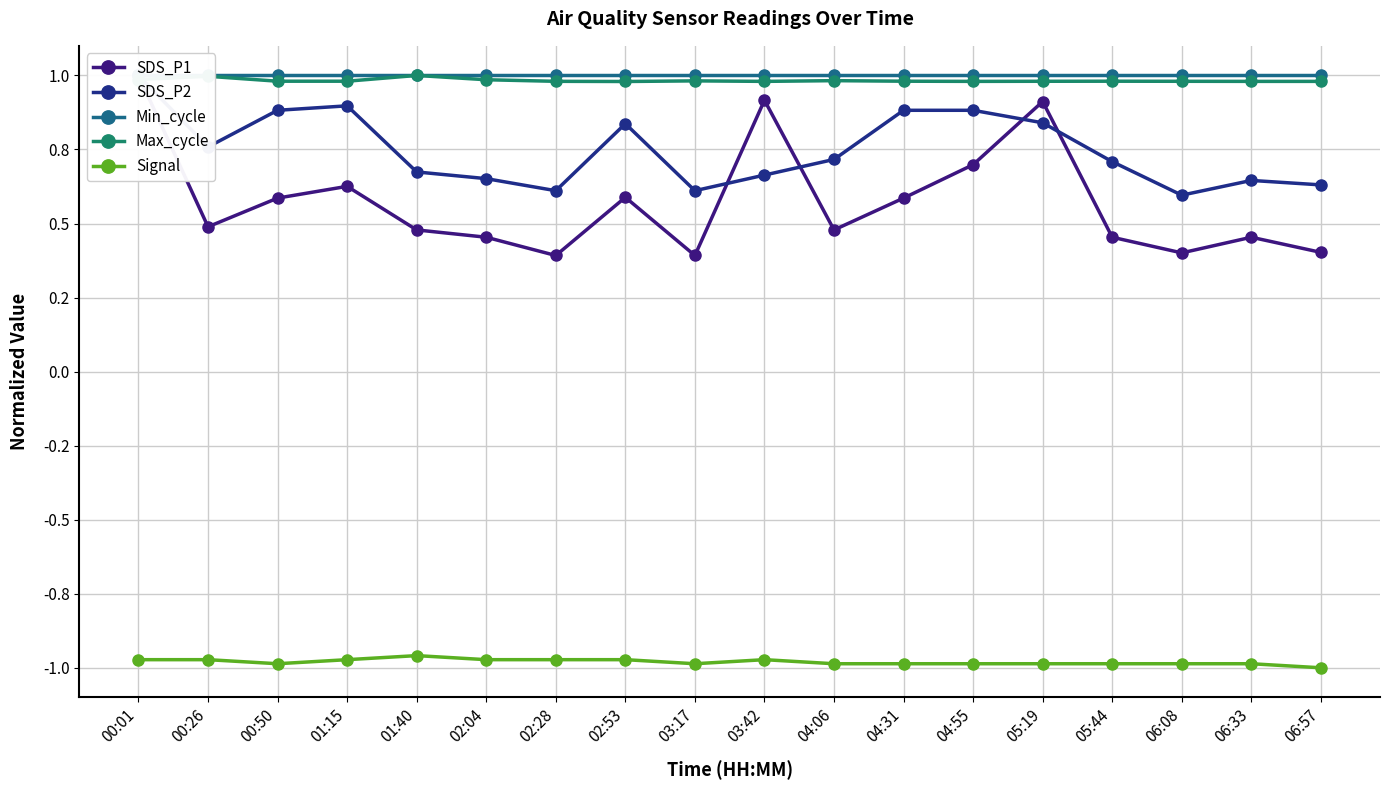

Which series has the largest range (max minus min)?

SDS_P1